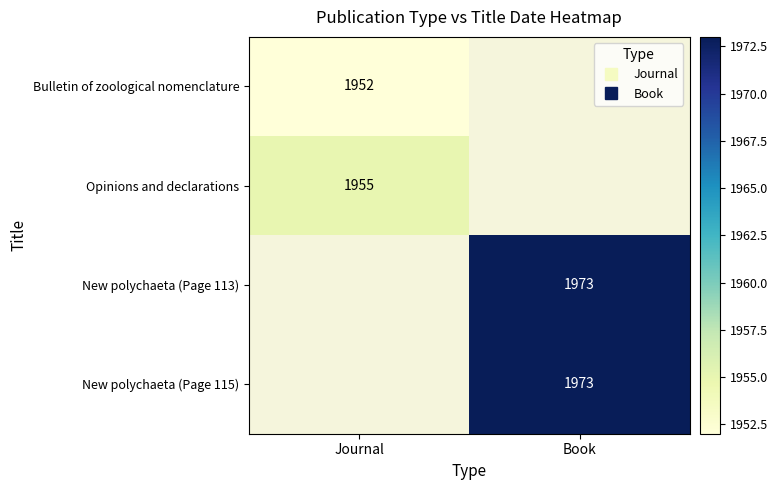

How many categories are shown in the chart?

2